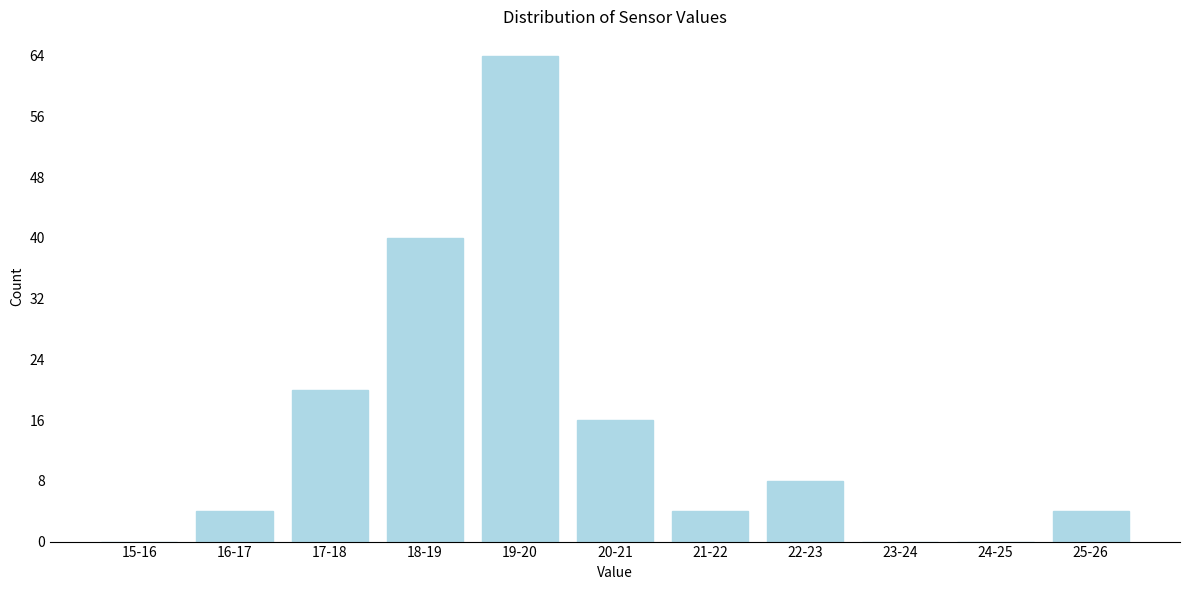

Reading right to left, what are all the values shown in this chart?

25-26=4	24-25=0	23-24=0	22-23=8	21-22=4	20-21=16	19-20=64	18-19=40	17-18=20	16-17=4	15-16=0